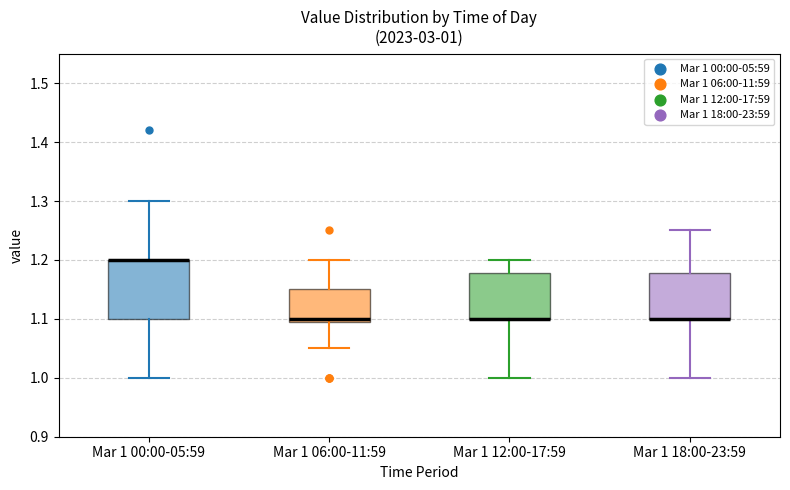

Comparing the boxes themselves (not the whiskers), which one is the tallest?

Mar 1 00:00-05:59